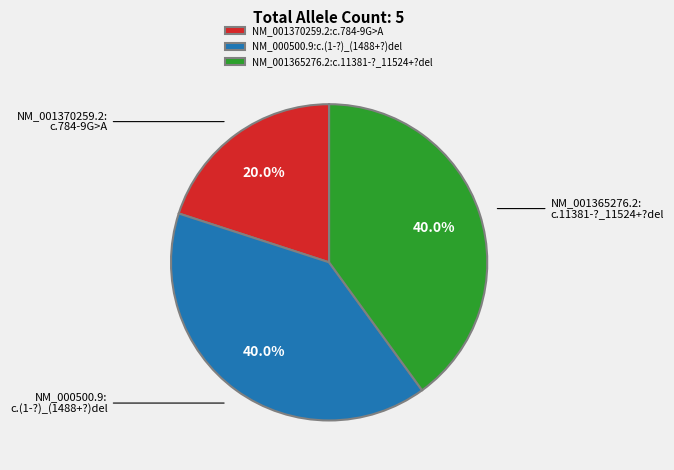

What percentage is NOT represented by NM_000500.9:c.(1-?)_(1488+?)del?

60.0%